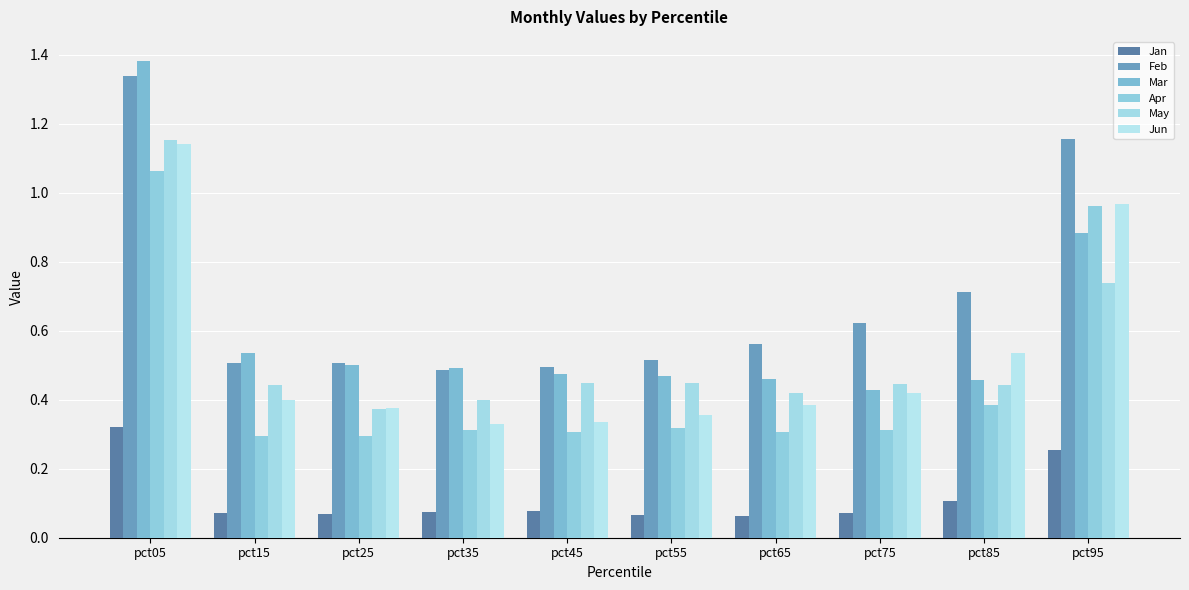

How many distinct data groups are displayed?

6